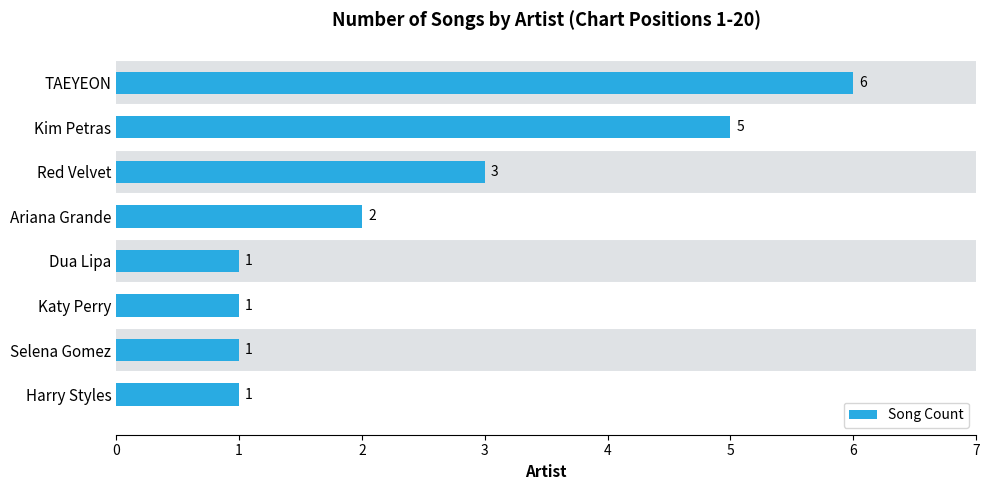

Does the chart contain stacked bars?

No